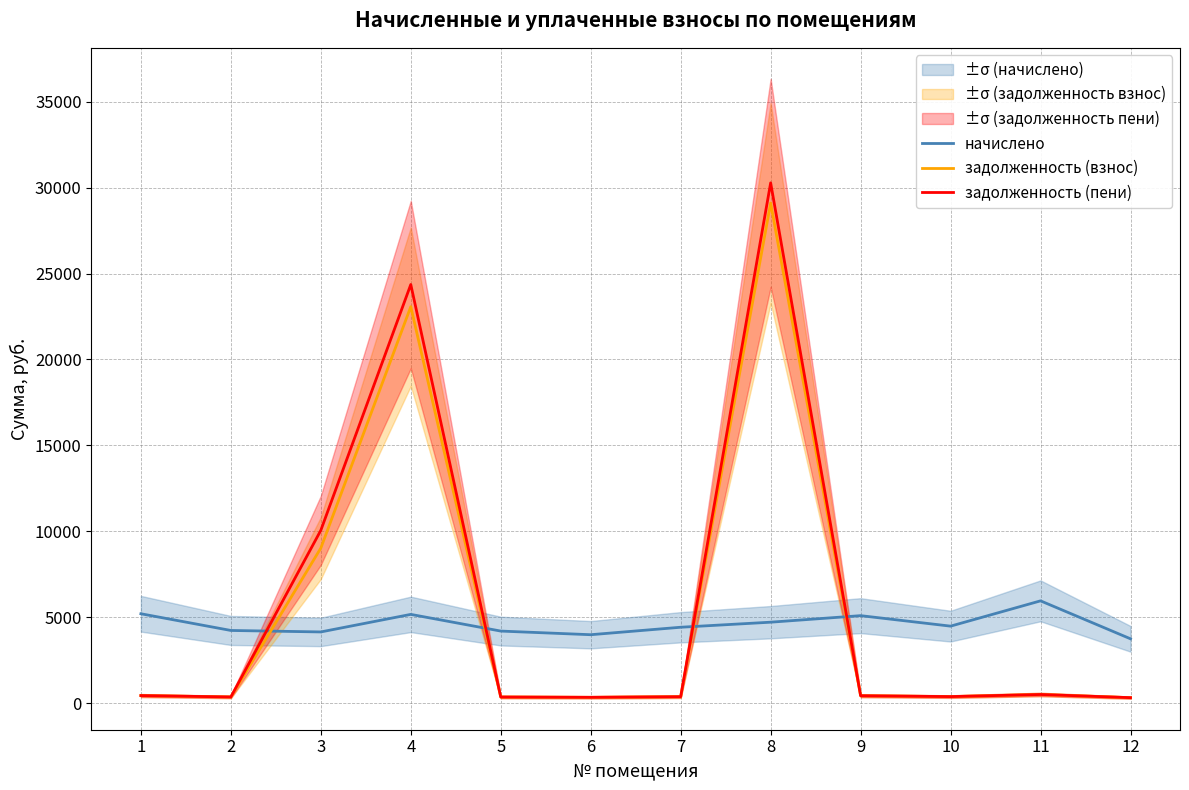

The value of начислено at 6 is 1290.7. True or false?

False